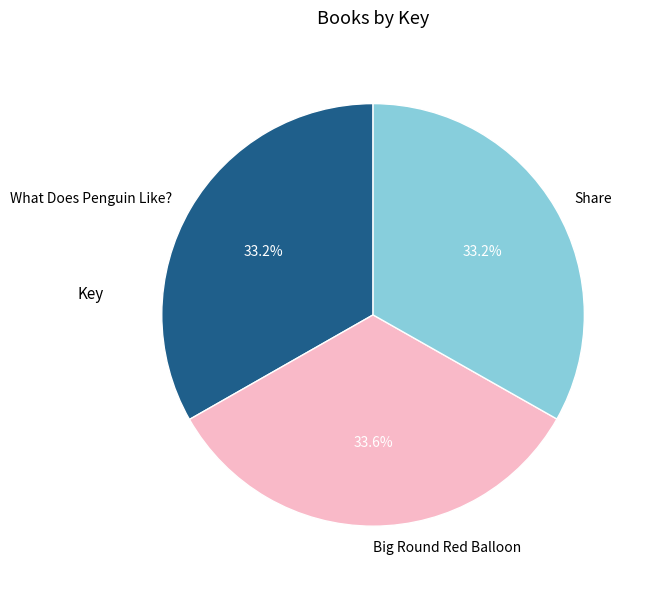

To the nearest percent, what is the average slice percentage?

33%